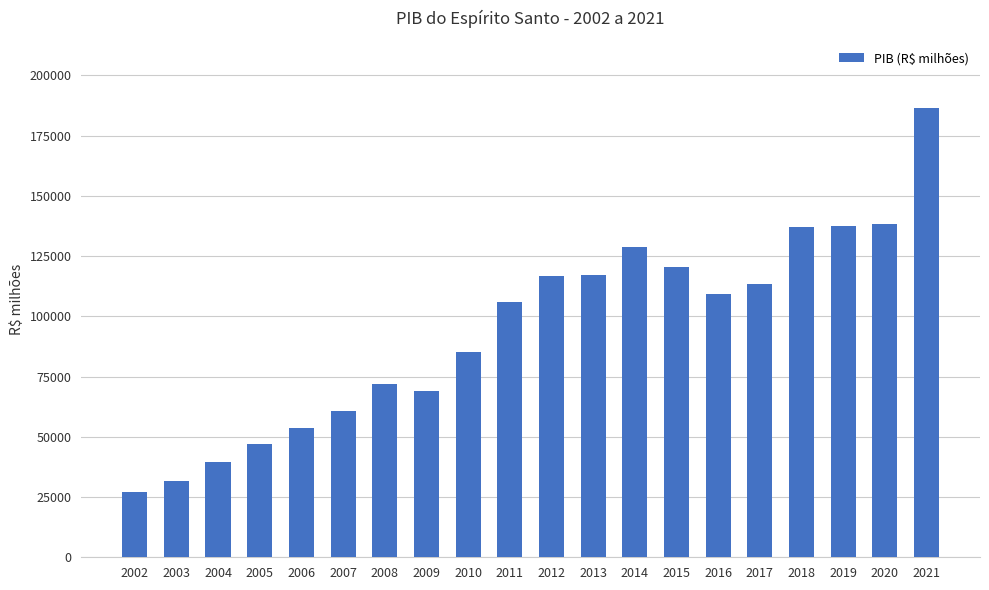

Which category has the highest value across all series?

2021